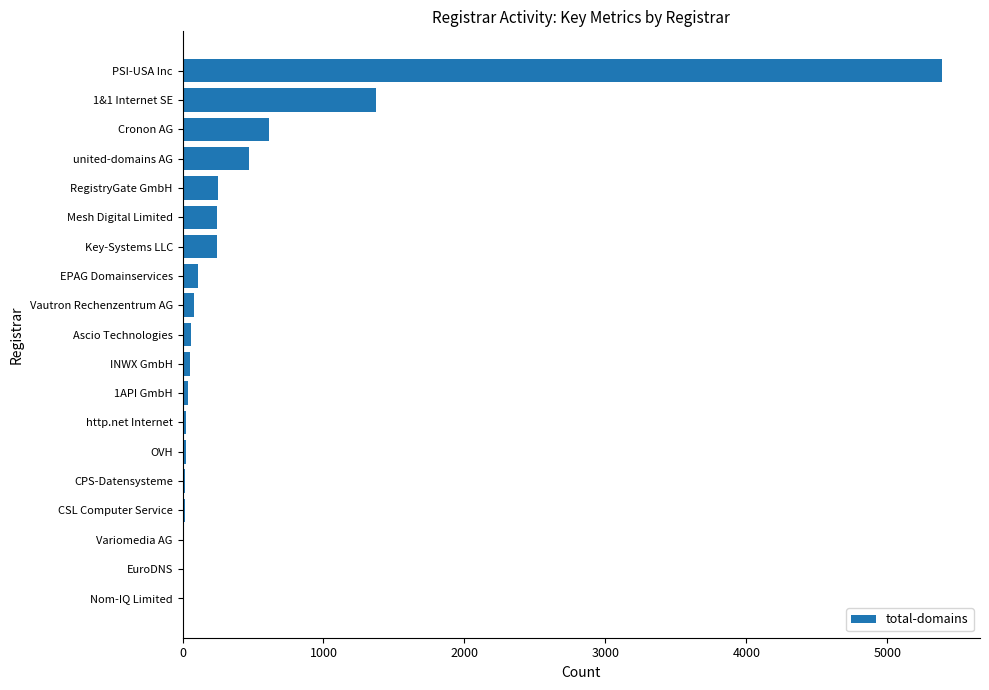

Where is the data nearest to the value 2696?

1&1 Internet SE